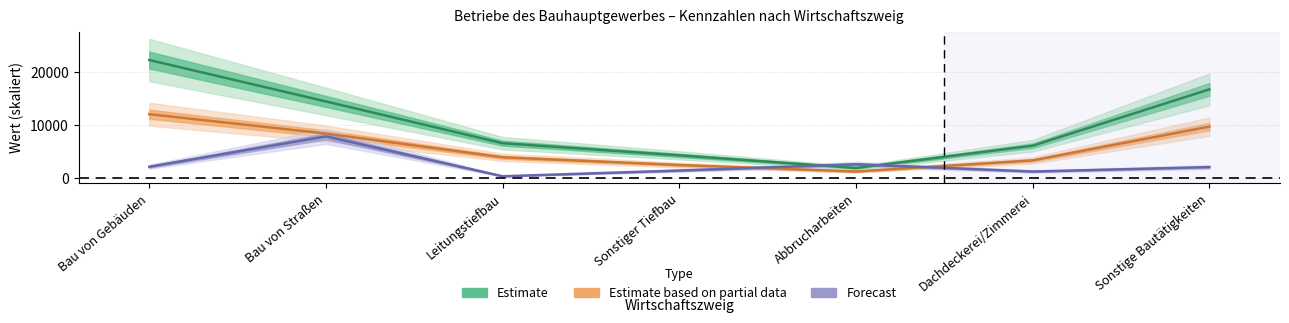

Does the chart have visible grid lines?

Yes